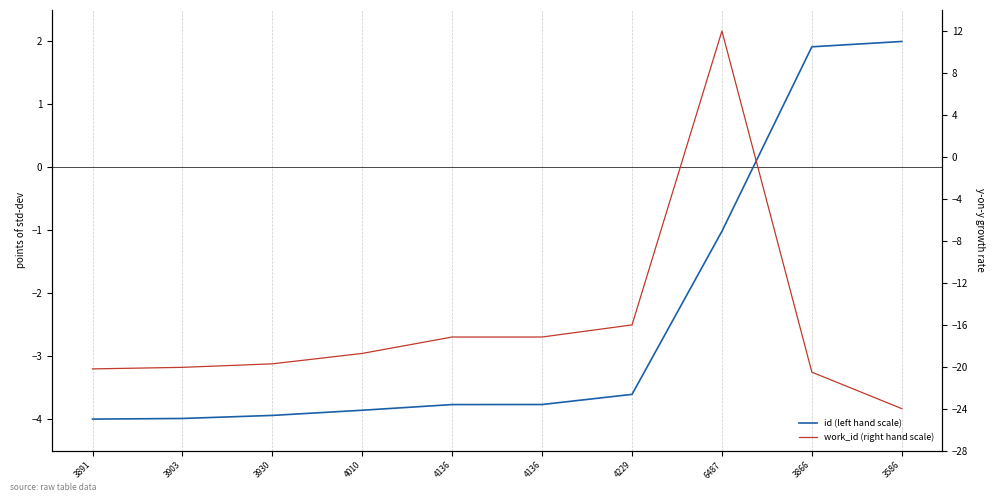

True or false: work_id (right hand scale) has more than 1 points higher than both neighbors.

False